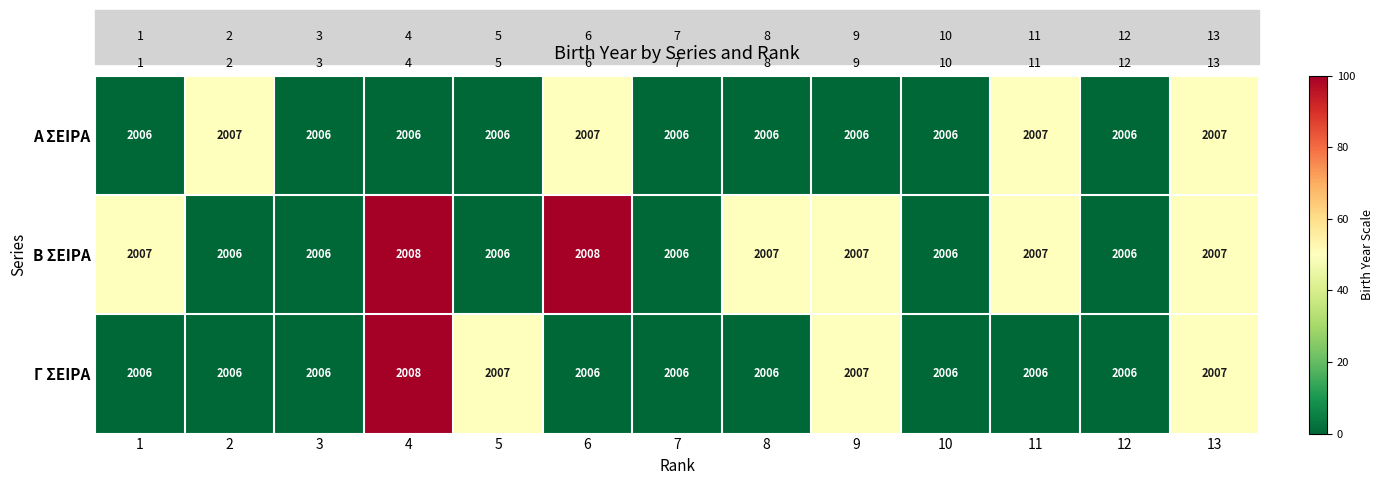

At which category is the sum across all series the highest?

4